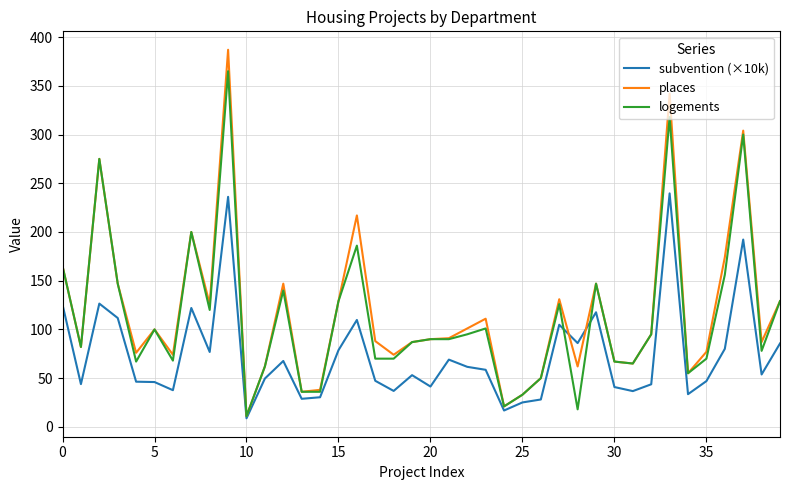

Does the chart have visible grid lines?

Yes